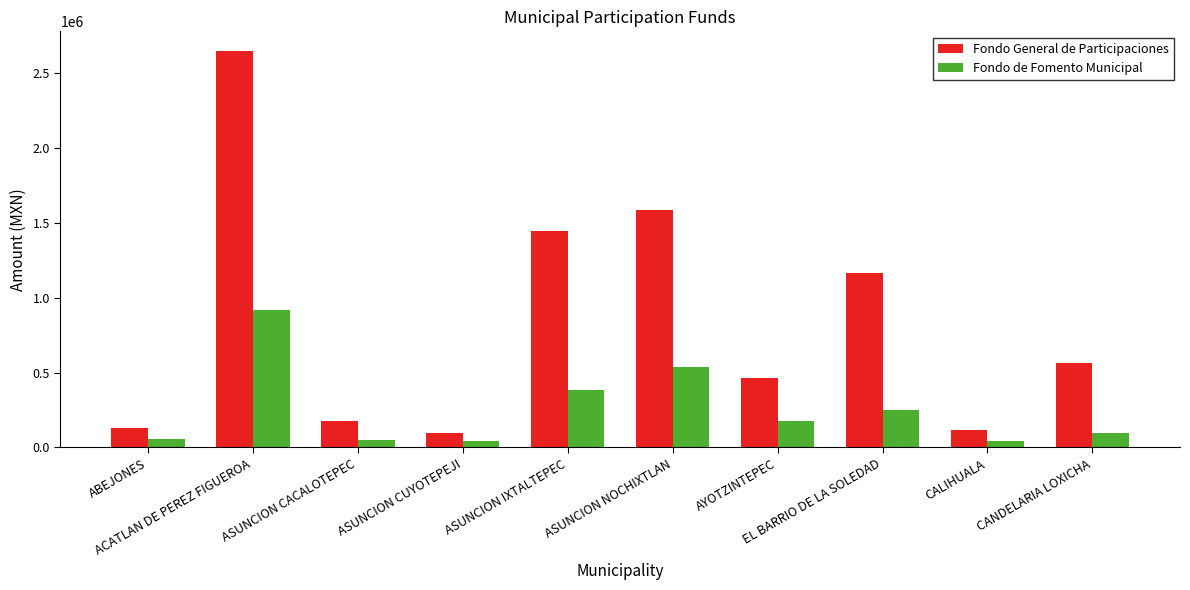

How many distinct data groups are displayed?

2